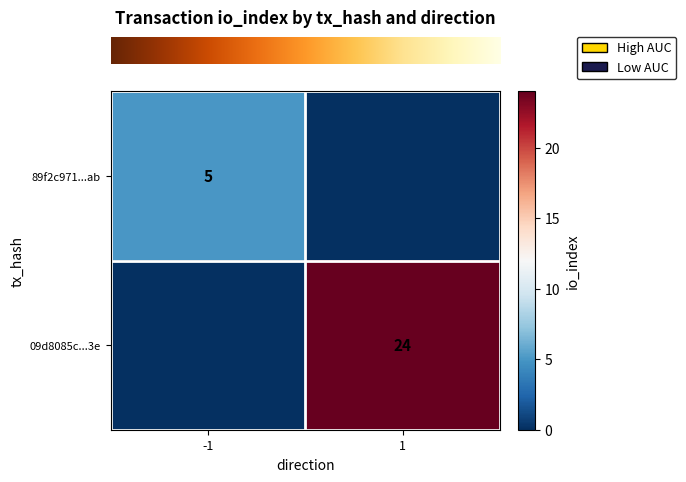

List the labels in order of row_1 value, smallest first.

-1, 1